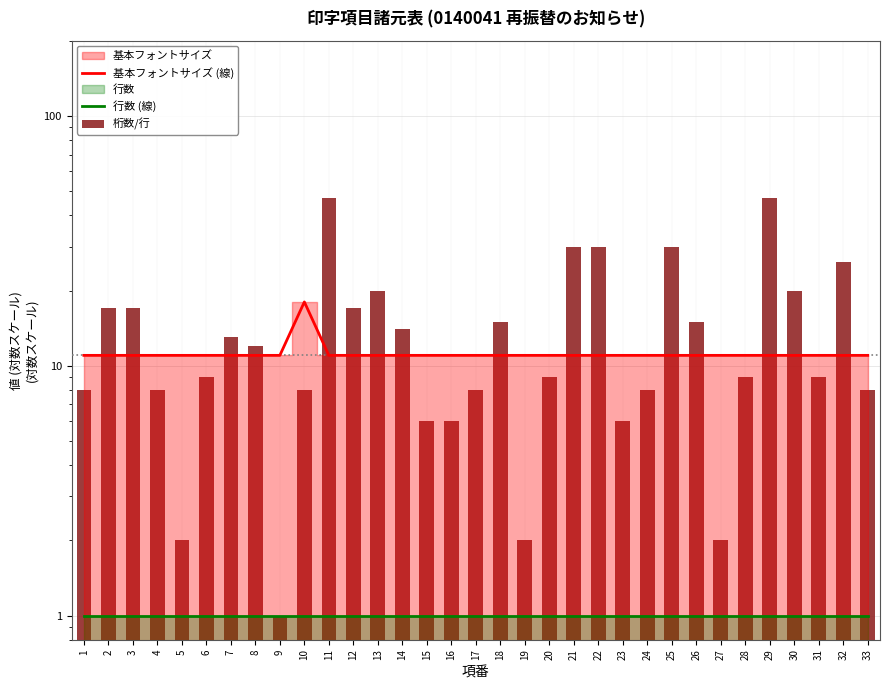

The 桁数/行 series shows 8 at 17. True or false?

True